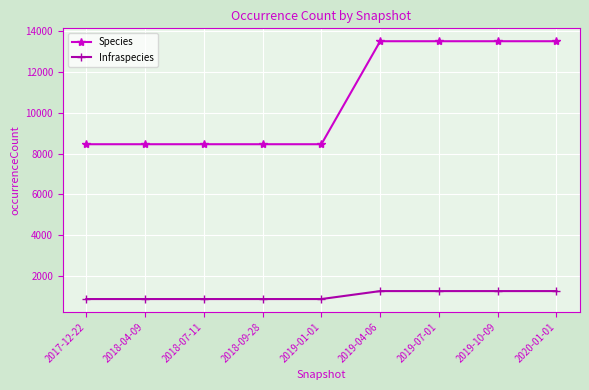

What are all the series names shown in the legend?

Species, Infraspecies